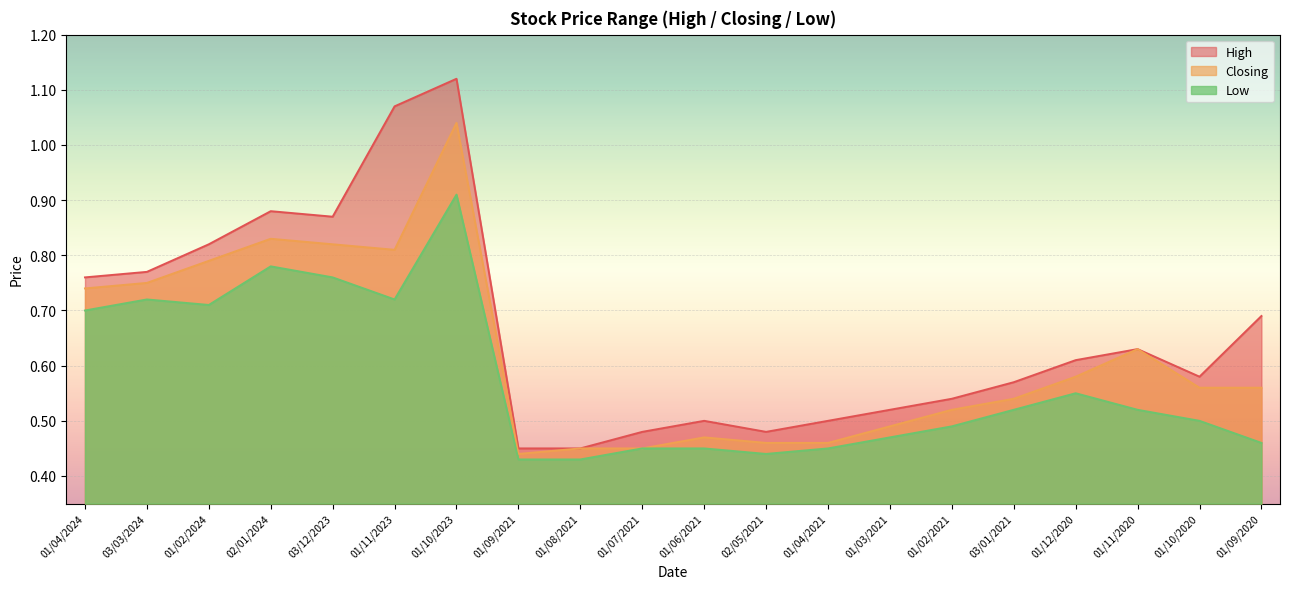

How many lines are shown in the chart?

3